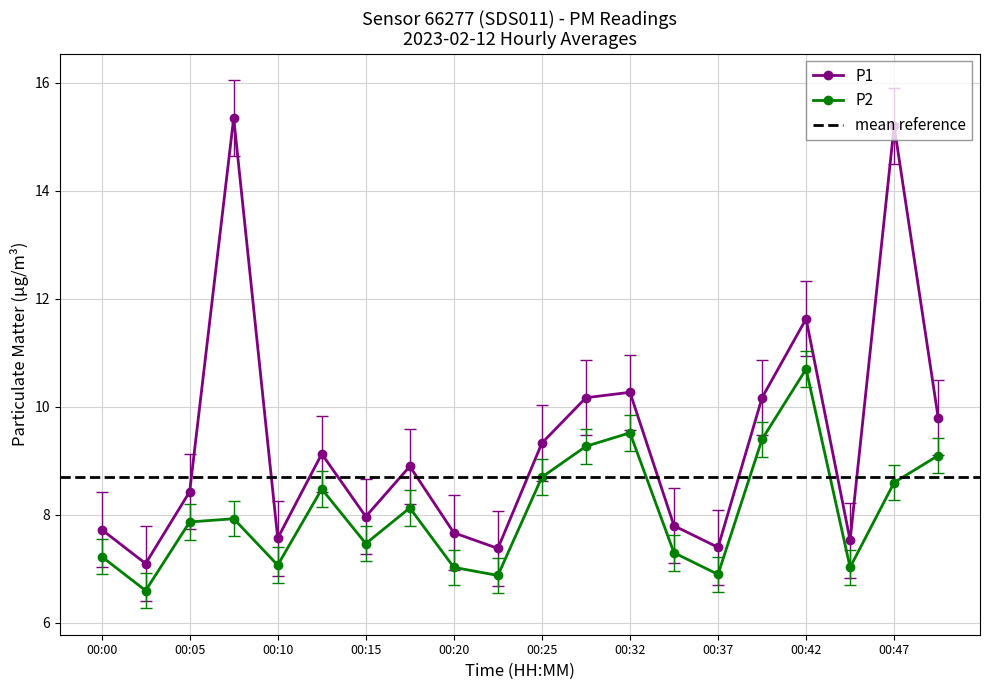

Reading left to right, extract all data points from this chart.

P1: 7.7	7.1	8.4	15.3	7.6	9.1	8.0	8.9	7.7	7.4	9.3	10.2	10.3	7.8	7.4	10.2	11.6	7.5	15.2	9.8
P2: 7.2	6.6	7.9	7.9	7.1	8.5	7.5	8.1	7.0	6.9	8.7	9.3	9.5	7.3	6.9	9.4	10.7	7.0	8.6	9.1